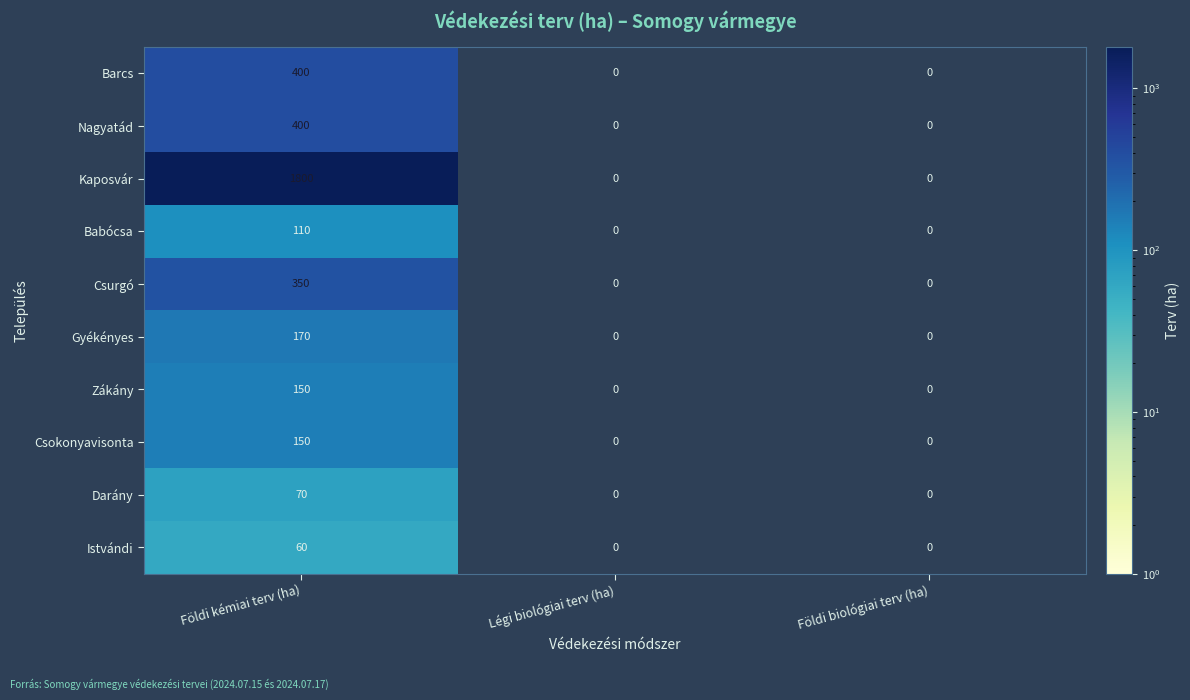

Count the Gyékényes values in the range 0 to 170.

3